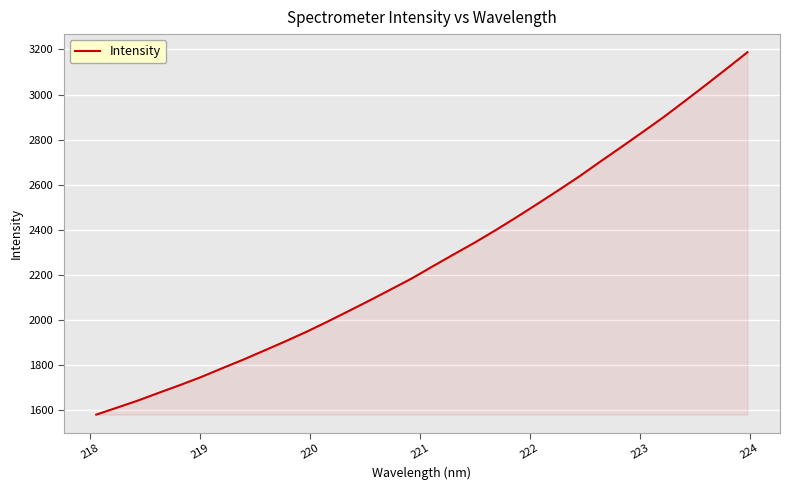

What is the minimum value shown in the chart?

1581.3